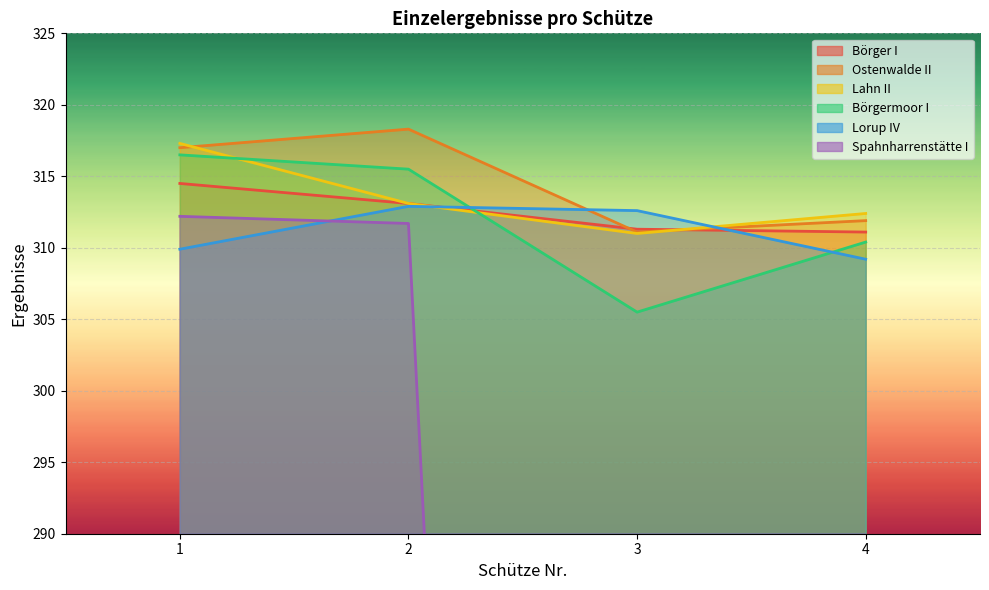

What value does the Lorup IV series have at 4?

309.2